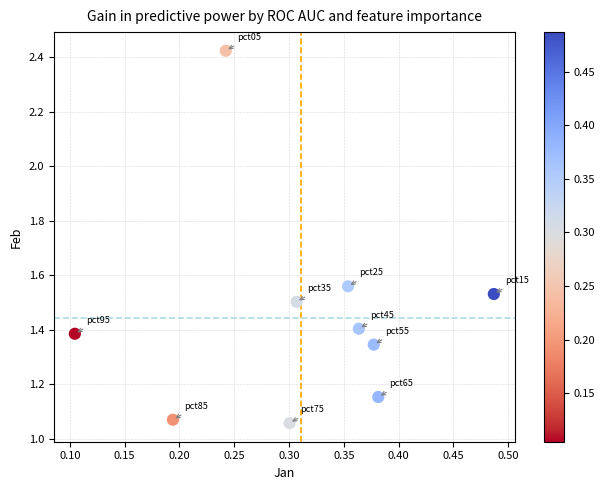

What is the average X value?

0.3